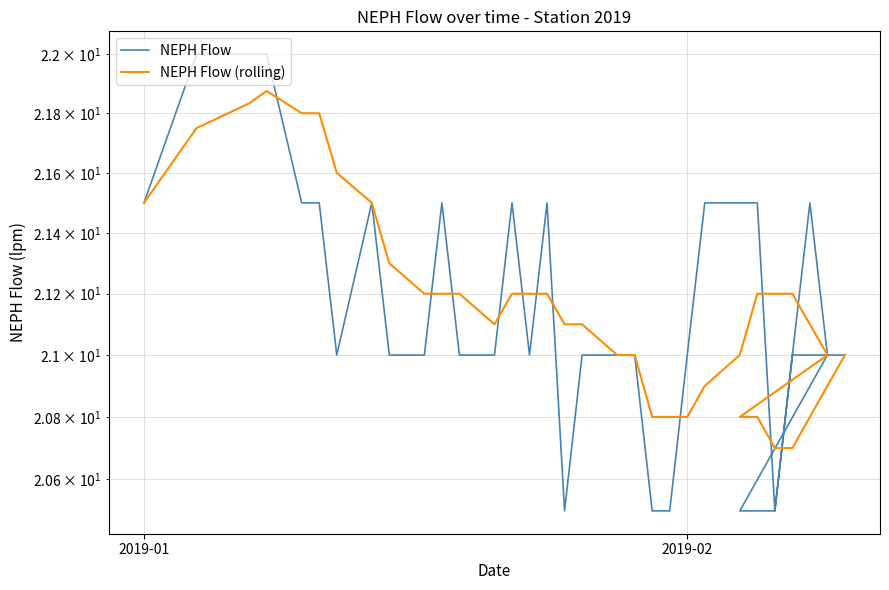

What is the difference between the second highest and minimum values in the NEPH Flow (rolling) series?

1.1